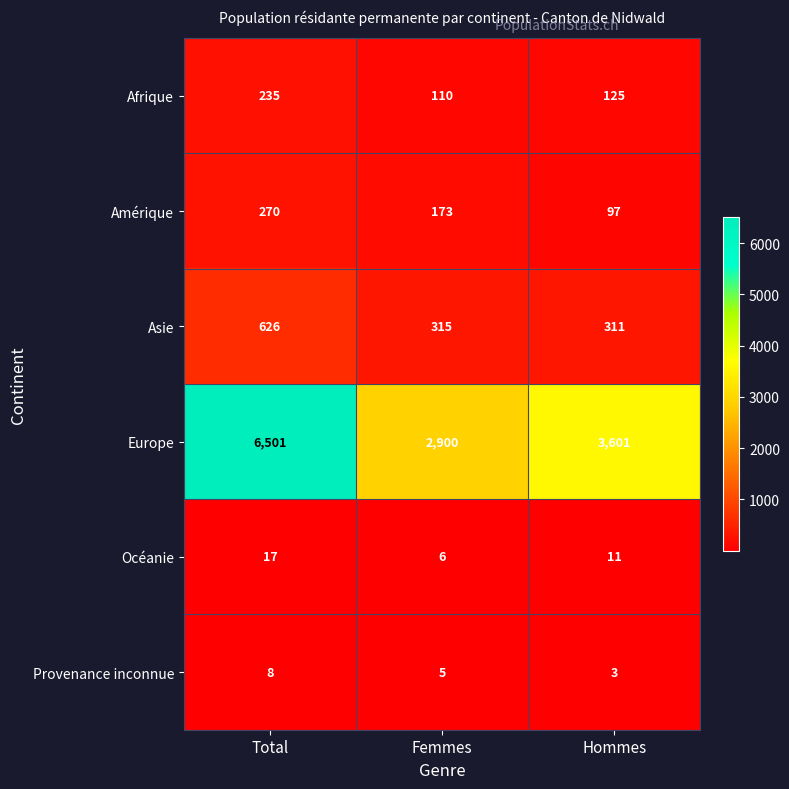

The value of Europe at Femmes is 960. True or false?

False